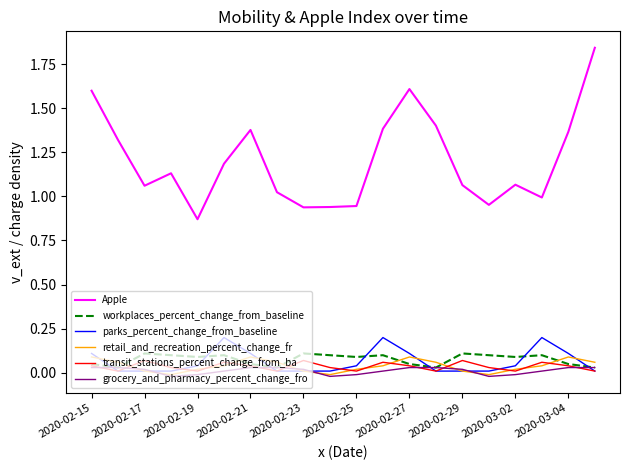

Which series has the widest spread of values?

Apple